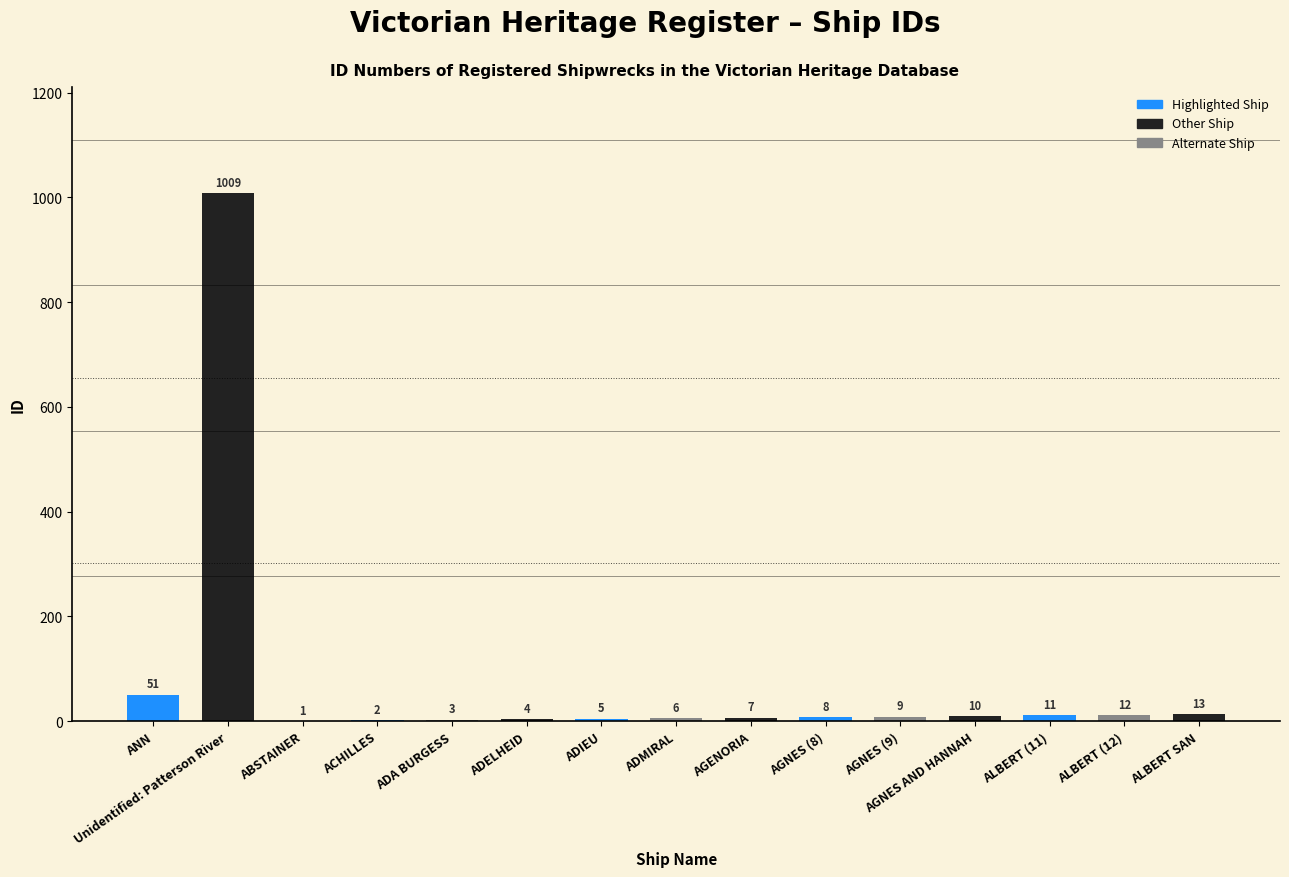

How many categories are shown in the chart?

15